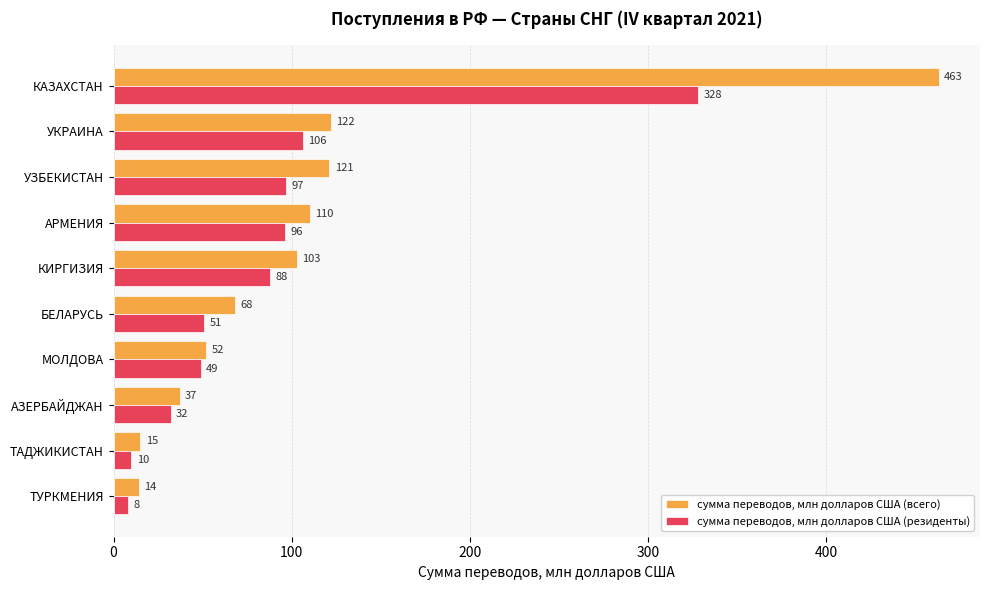

What is the smallest value displayed?

8